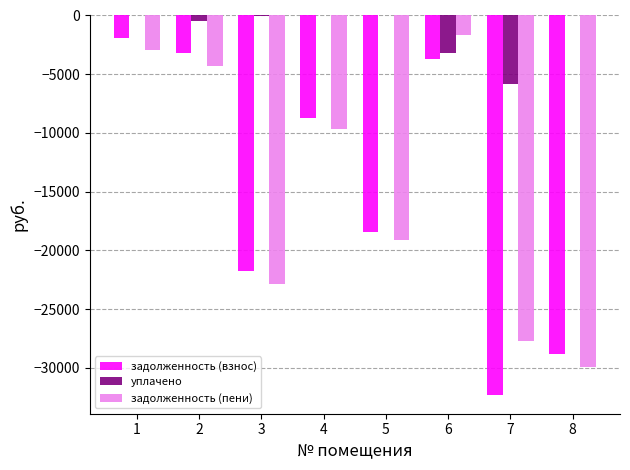

Which series has the largest total across all categories?

уплачено